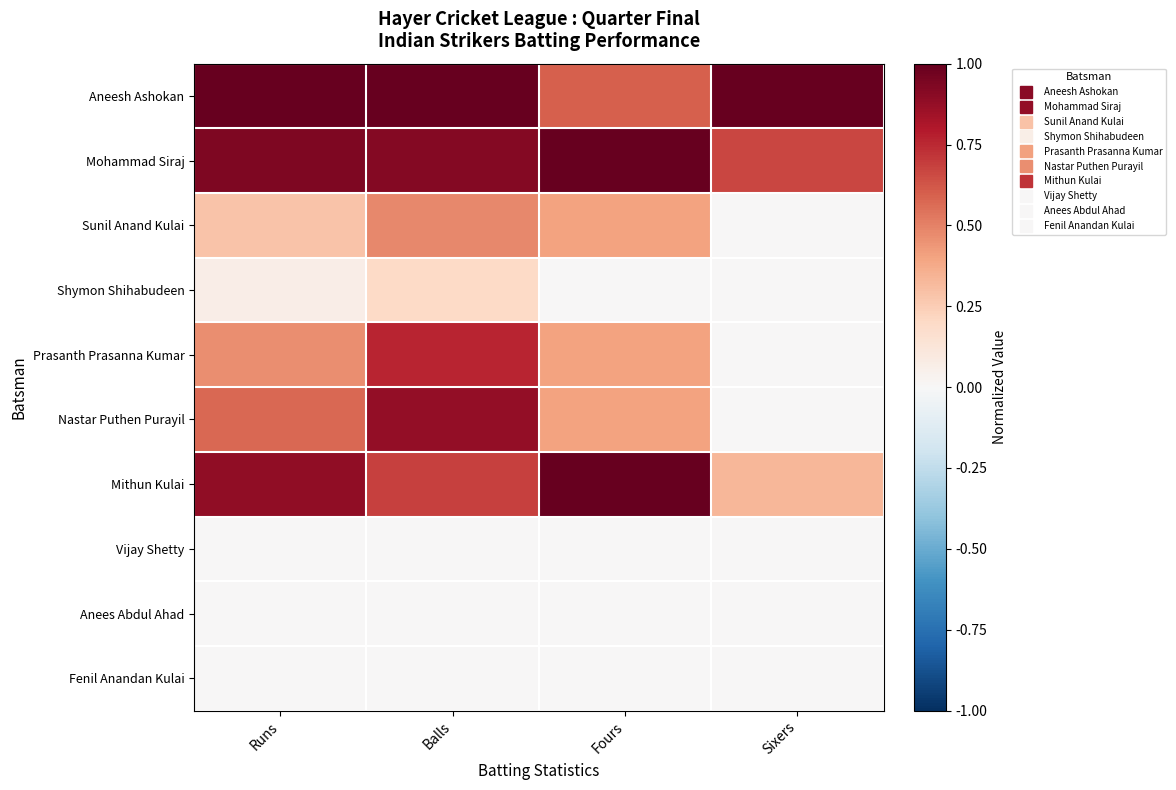

How many categories are shown in the chart?

4